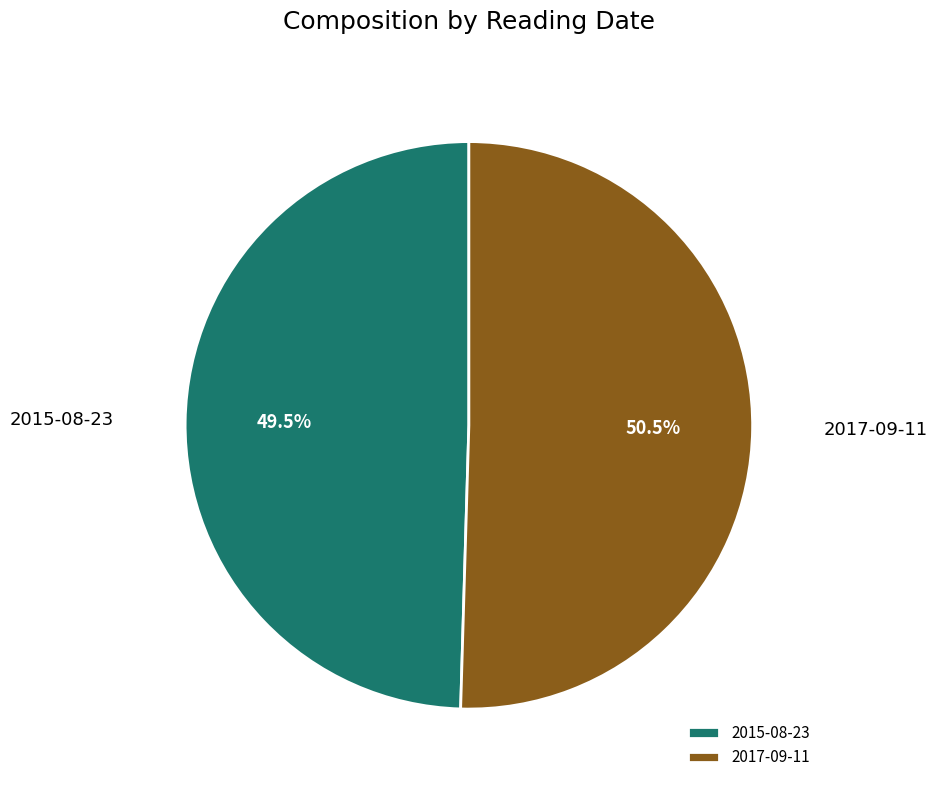

Rank the categories by value from lowest to highest.

2015-08-23, 2017-09-11